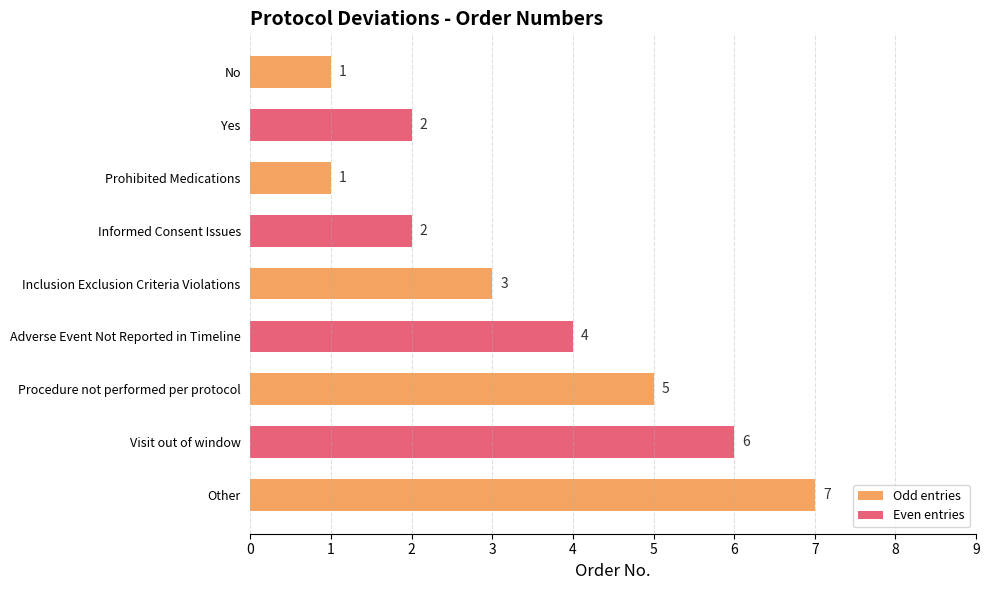

What is the value of the 3rd bar from the top?

1